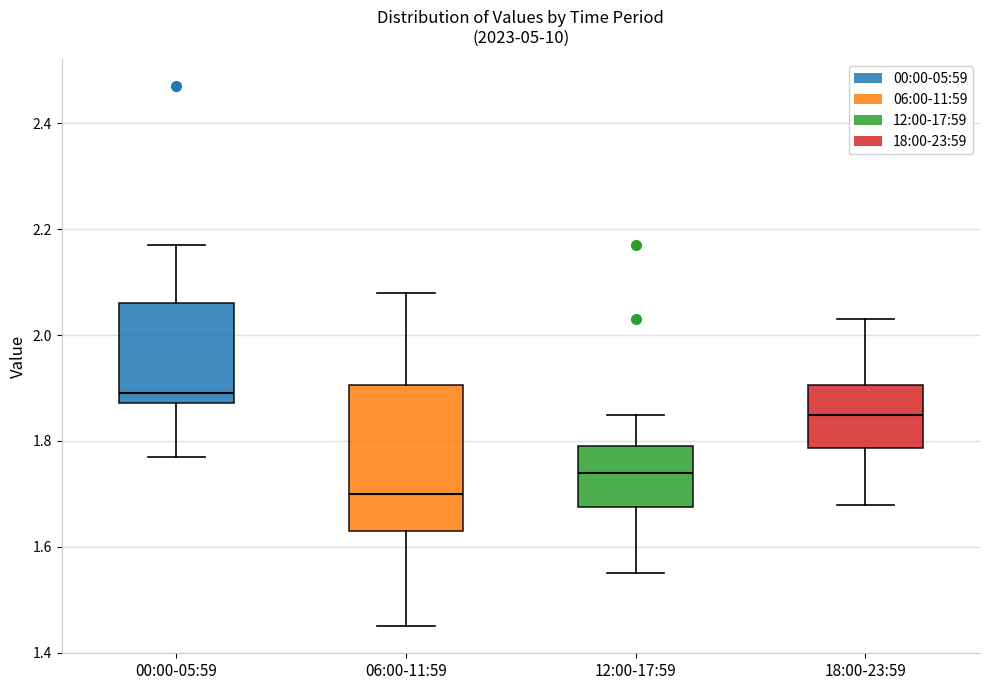

Where is the upper edge of the box for 06:00-11:59 on the y-axis? The values are not printed on the chart, so give them approximately, as read against the axis.

1.90